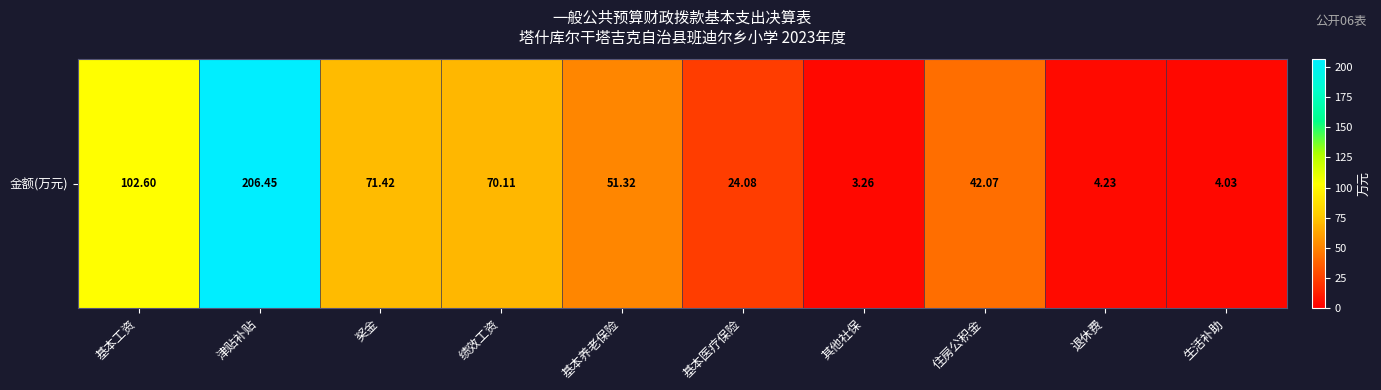

Where is the data nearest to the value 104?

基本工资